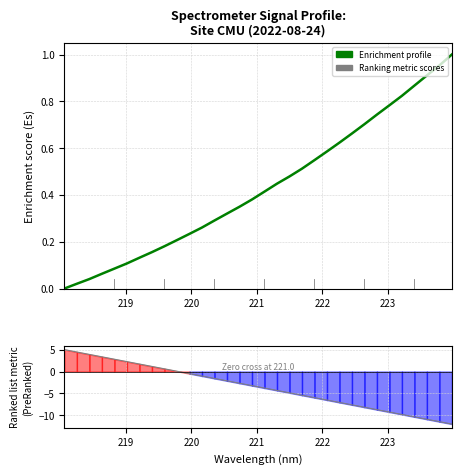

What are all the series names shown in the legend?

Enrichment profile, Ranking metric scores